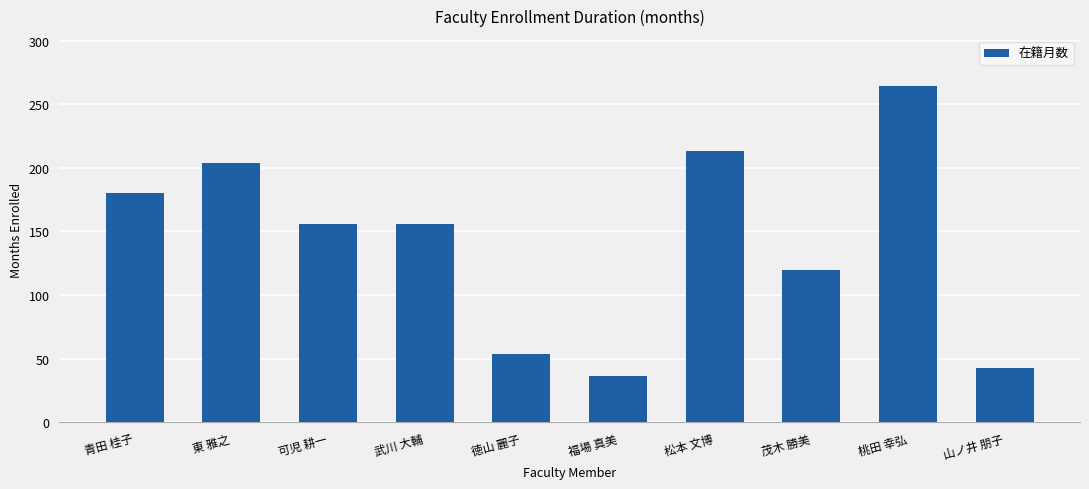

What is the sum of all values?

1426